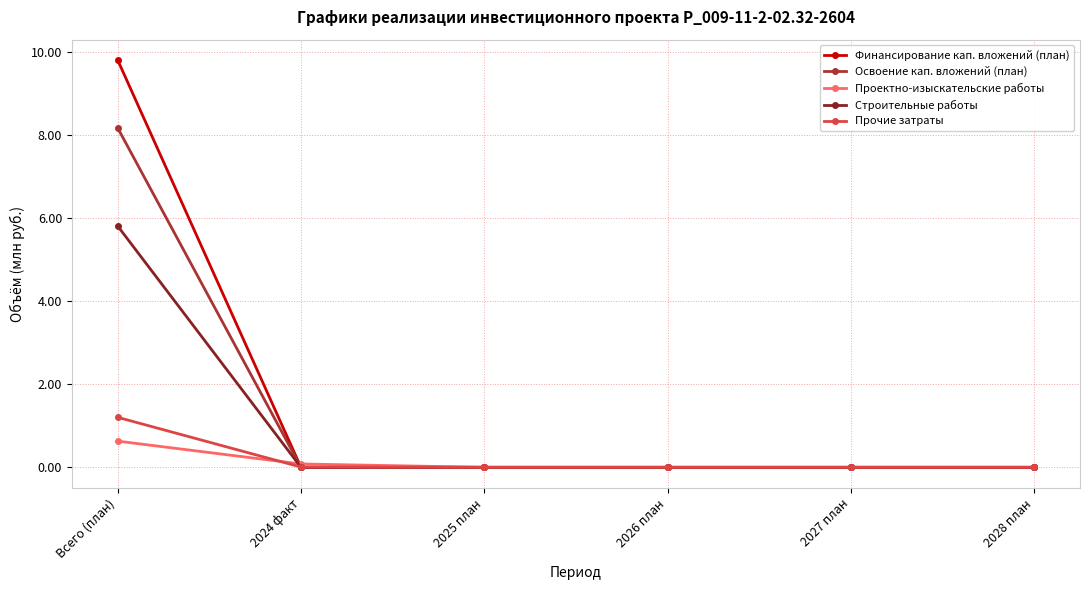

Which series has the largest range (max minus min)?

Финансирование кап. вложений (план)